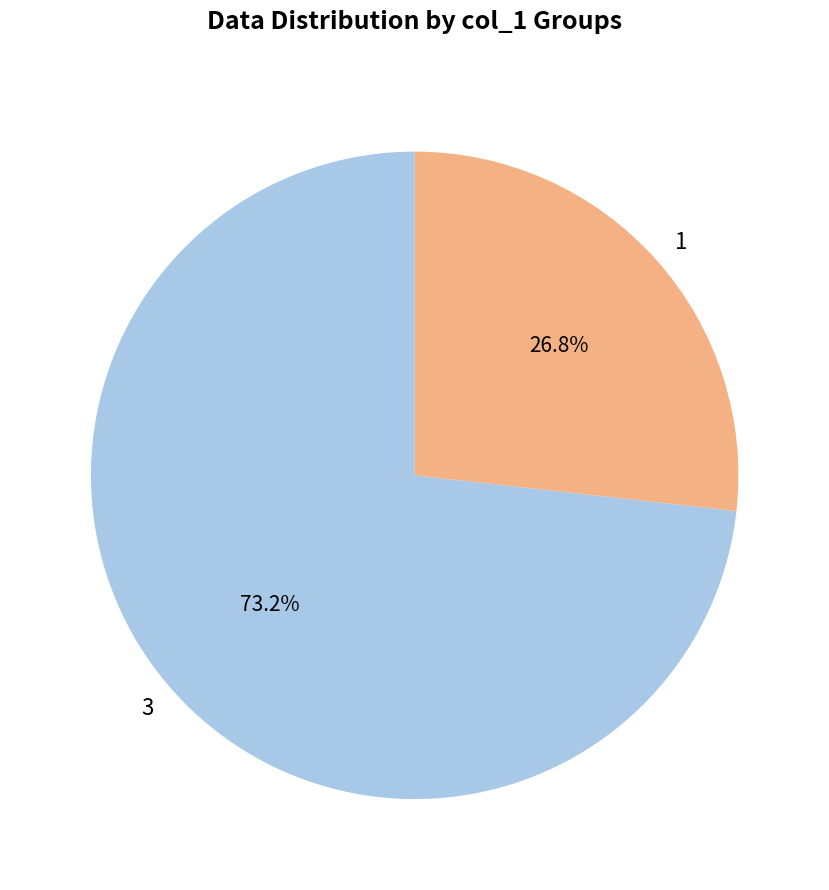

What is the ratio of the value at 1 to the value at 3?

0.4